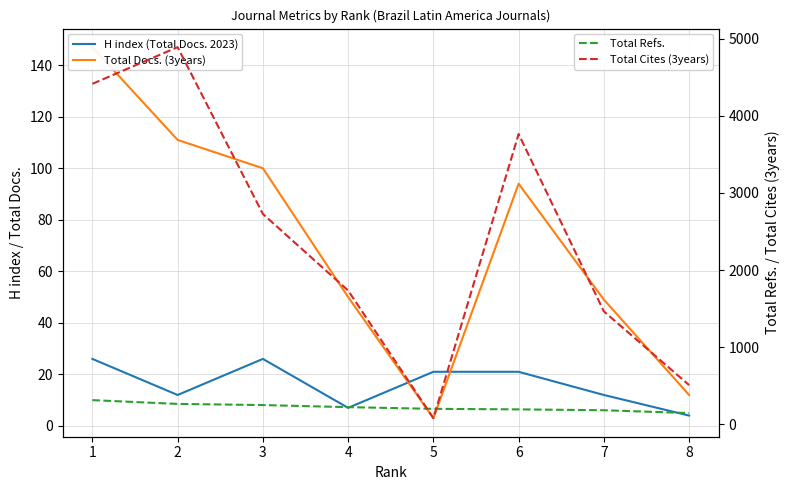

Where does the Total Docs. (3years) series first go above 94?

1